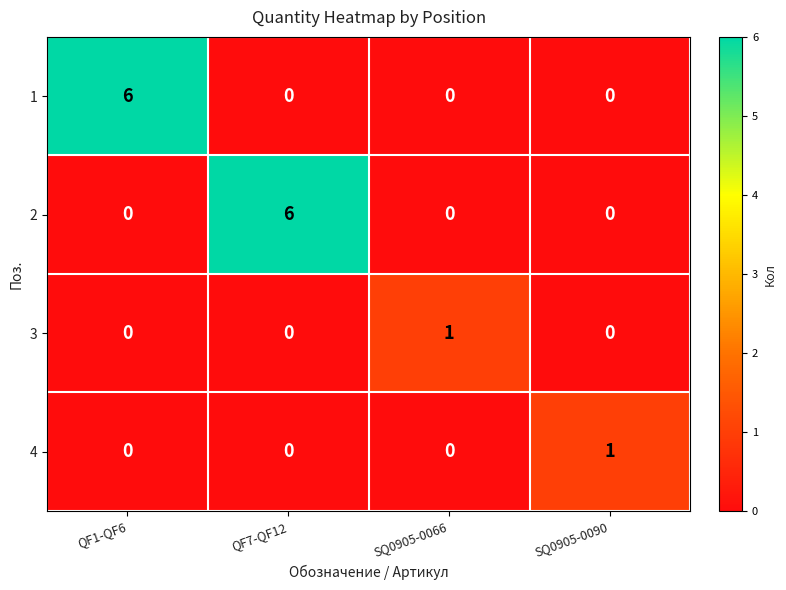

Reading left to right, what are all the values shown in this chart?

1: QF1-QF6=6	QF7-QF12=0	SQ0905-0066=0	SQ0905-0090=0
2: QF1-QF6=0	QF7-QF12=6	SQ0905-0066=0	SQ0905-0090=0
3: QF1-QF6=0	QF7-QF12=0	SQ0905-0066=1	SQ0905-0090=0
4: QF1-QF6=0	QF7-QF12=0	SQ0905-0066=0	SQ0905-0090=1